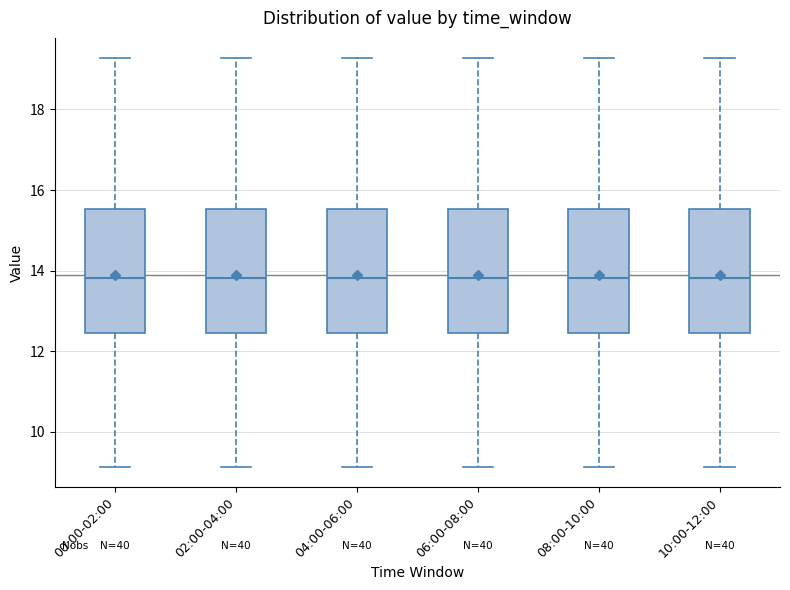

Reading left to right, transcribe this box plot: for each box, give where its median line is, the range the box spans, and where its two whiskers end, as read against the y-axis. The values are not printed on the chart, so give them approximately, as read against the axis.

00:00-02:00: median 13.8, box 12.4 to 15.6, whiskers 9.2 to 19.2
02:00-04:00: median 13.8, box 12.4 to 15.6, whiskers 9.2 to 19.2
04:00-06:00: median 13.8, box 12.4 to 15.6, whiskers 9.2 to 19.2
06:00-08:00: median 13.8, box 12.4 to 15.6, whiskers 9.2 to 19.2
08:00-10:00: median 13.8, box 12.4 to 15.6, whiskers 9.2 to 19.2
10:00-12:00: median 13.8, box 12.4 to 15.6, whiskers 9.2 to 19.2